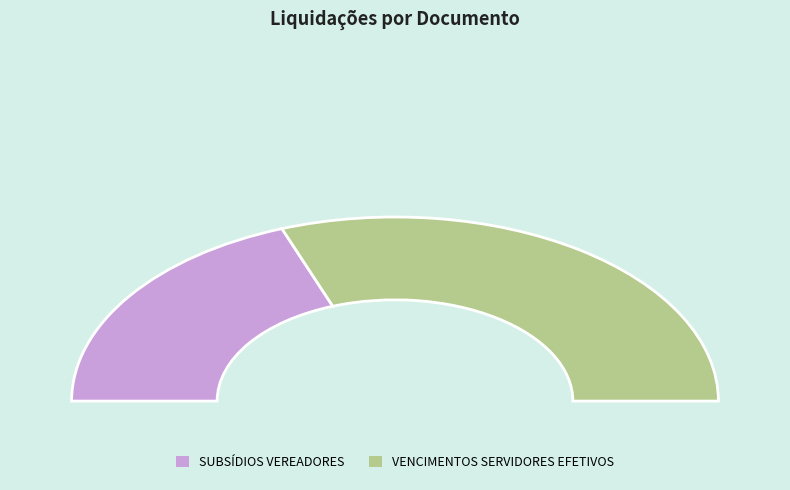

What percentage is the 68943 slice, to the nearest percent?

39%